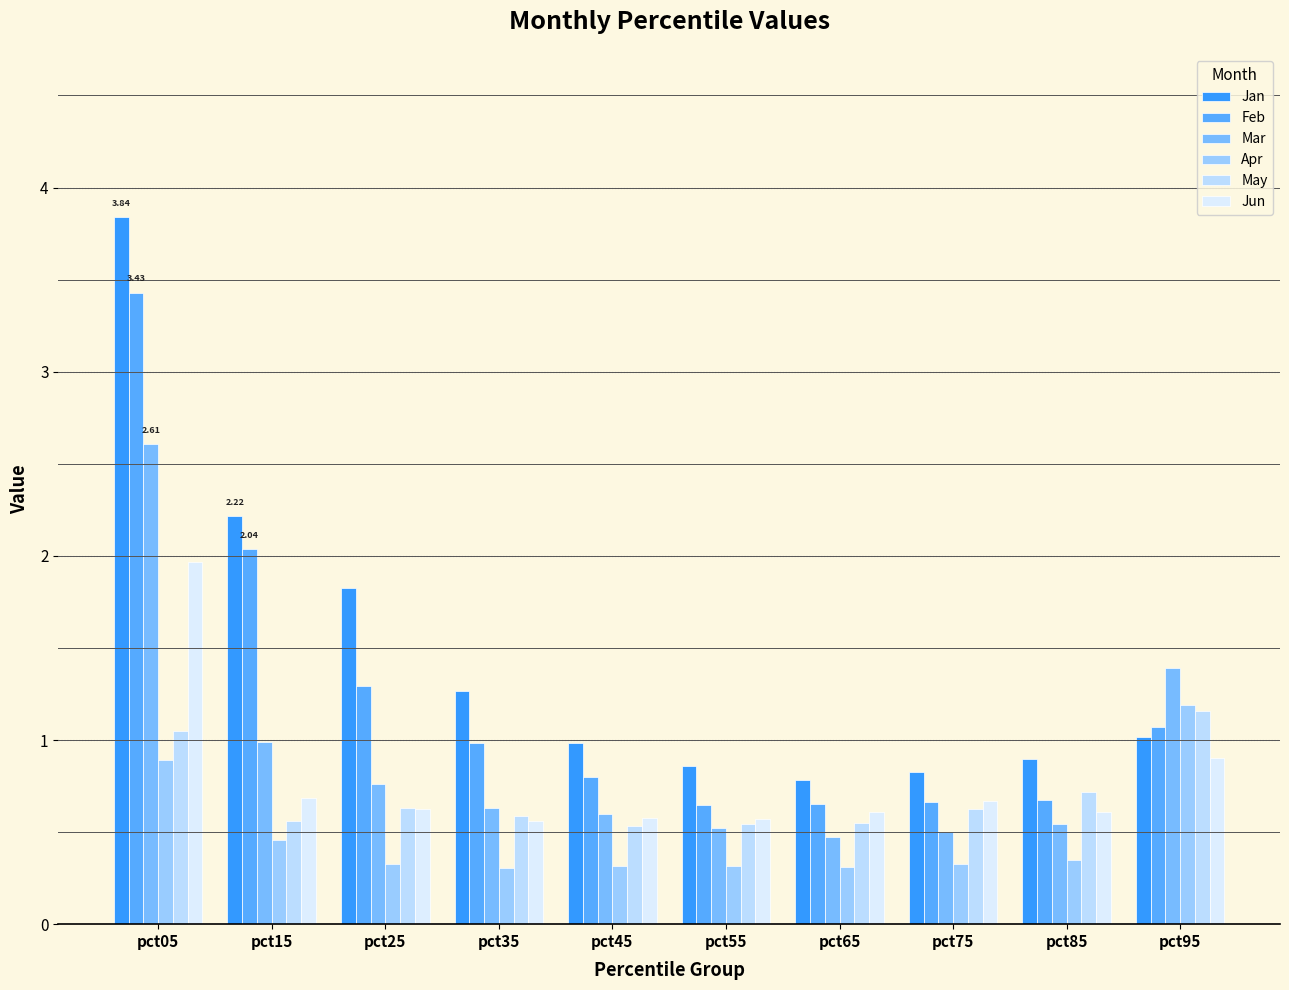

Are the bars grouped side by side (vs. stacked)?

Yes